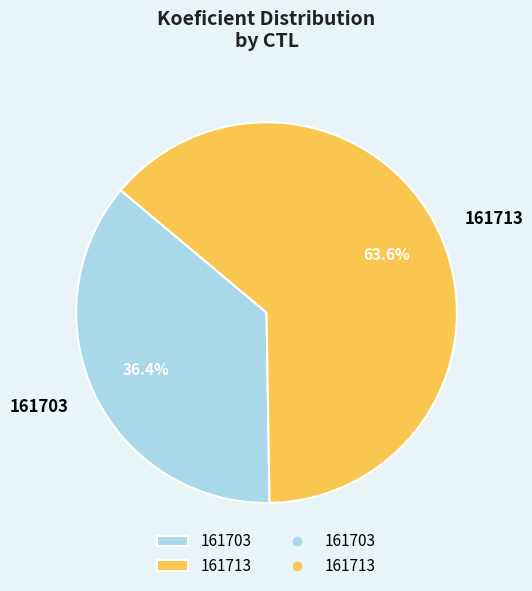

What is the largest slice in the pie chart?

161713